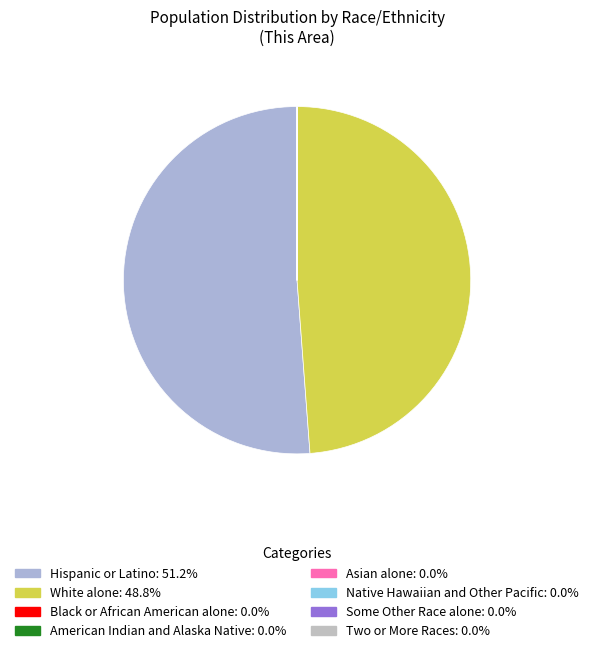

Which category has the smallest portion of the pie?

Native Hawaiian and Other Pacific